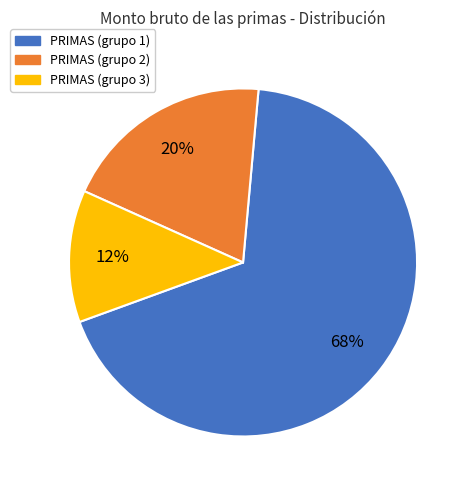

To the nearest percent, what is the difference between the largest and smallest slice percentages?

56%